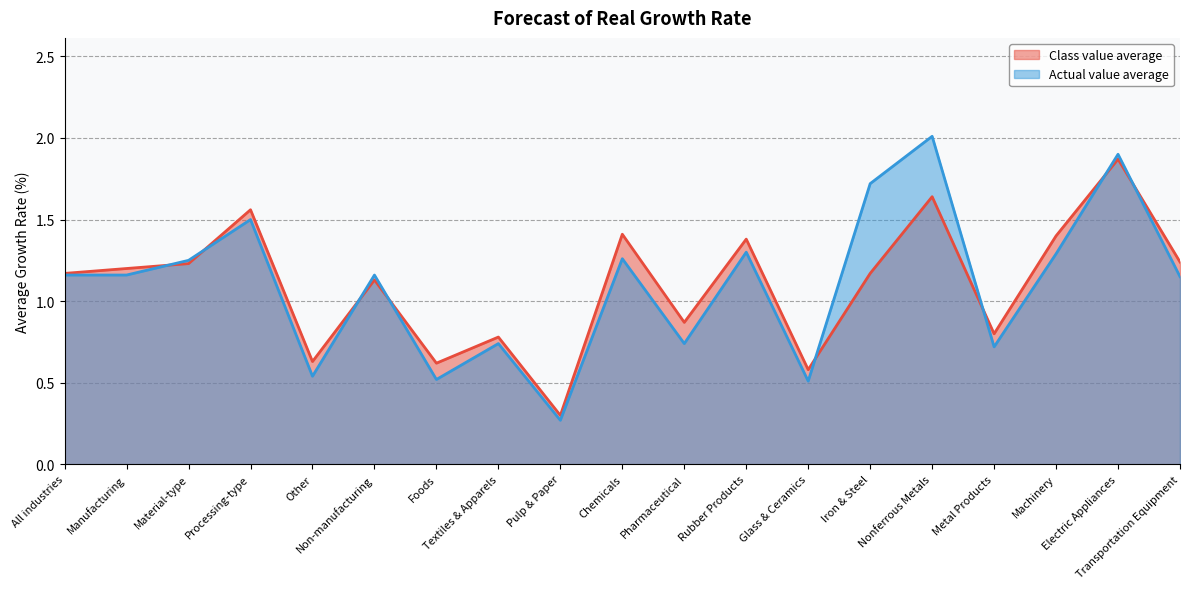

What is the label of the 9th point from the left?

Pulp & Paper